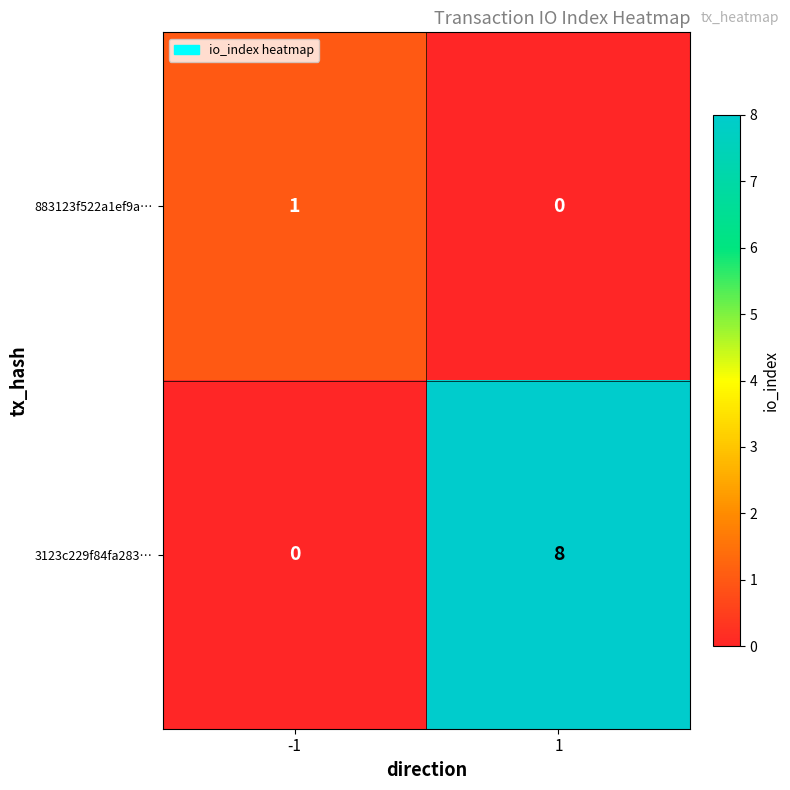

Rank the series by their maximum value, from highest to lowest.

3123c229f84fa283…, 883123f522a1ef9a…